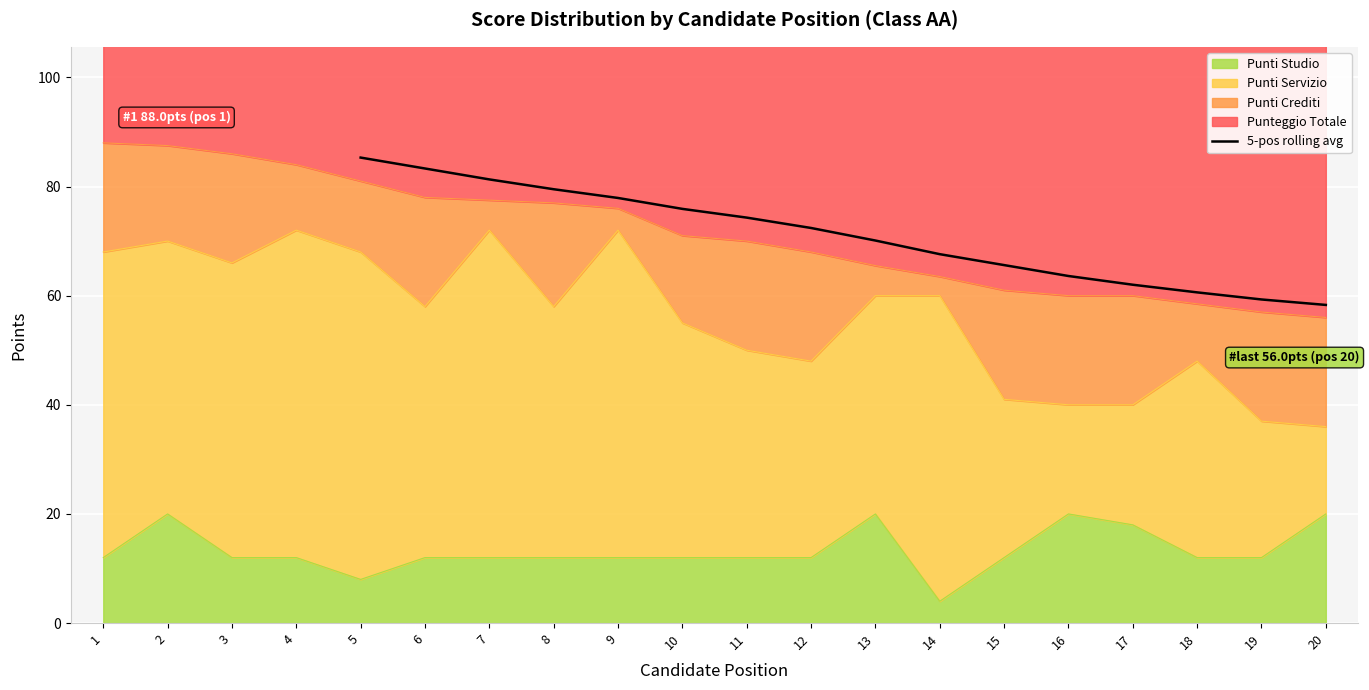

True or false: 5-pos rolling avg has a value of 36.1 at 15.

False